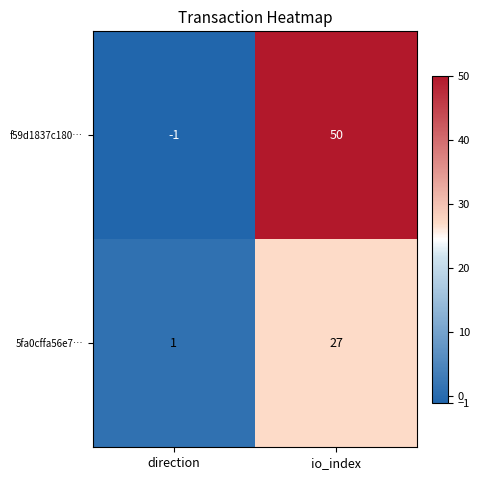

Reading left to right, transcribe all the data shown in this chart.

f59d1837c180…: -1	50
5fa0cffa56e7…: 1	27